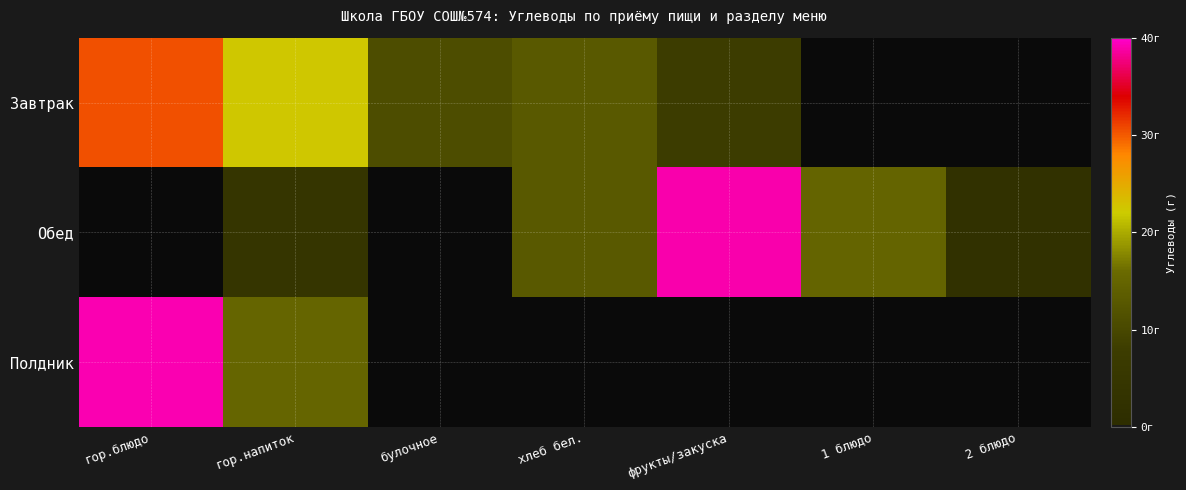

What is the difference between the highest and lowest values at гор.блюдо?

39.2